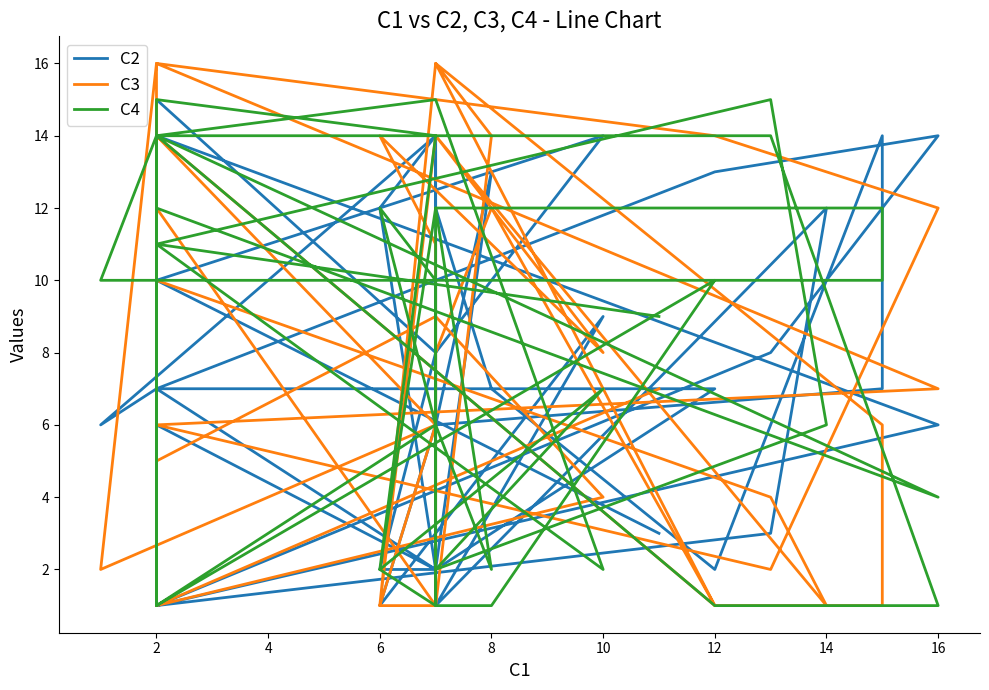

Reading right to left, extract all data points from this chart.

C2: 8	2	2	7	7	6	6	2	13	6	7	14	2	7	12	14	6	7	13	14	8	1	6	14	7	2	12	14	6	1	9	1	12	3	1	15	8	14	10	3
C3: 14	1	16	1	14	1	12	1	14	16	6	1	1	12	8	6	2	16	14	12	2	6	7	16	14	6	1	1	11	14	8	14	1	4	10	5	9	4	1	7
C4: 6	12	10	10	1	14	1	6	2	12	12	10	10	1	1	10	10	14	1	1	14	14	4	12	15	14	2	12	1	2	7	2	6	15	11	14	15	2	11	9